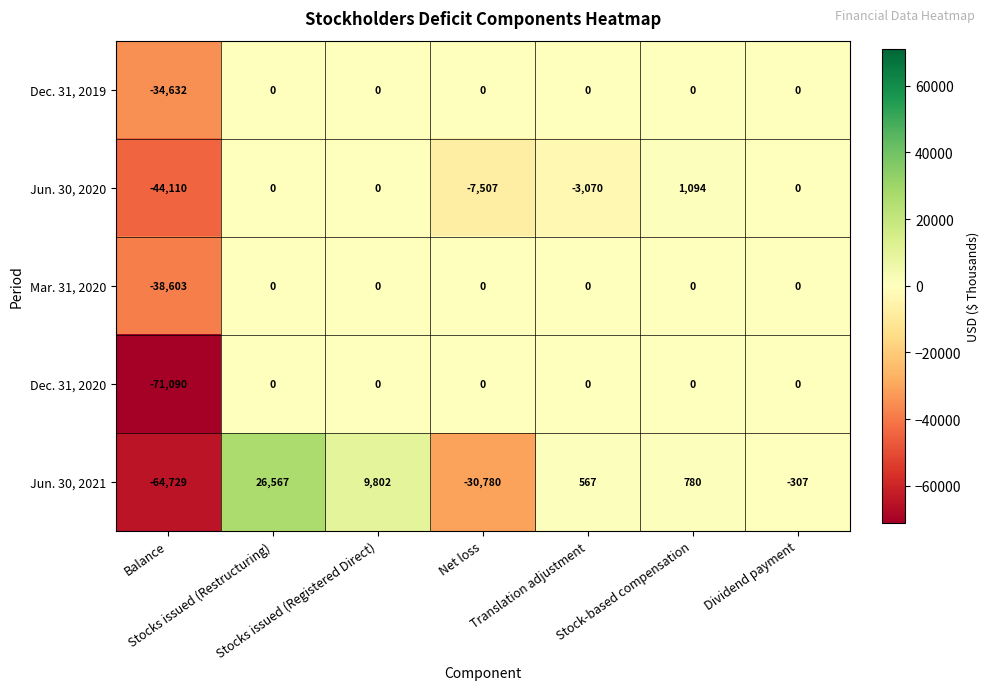

What is the maximum value for Jun. 30, 2020?

1094